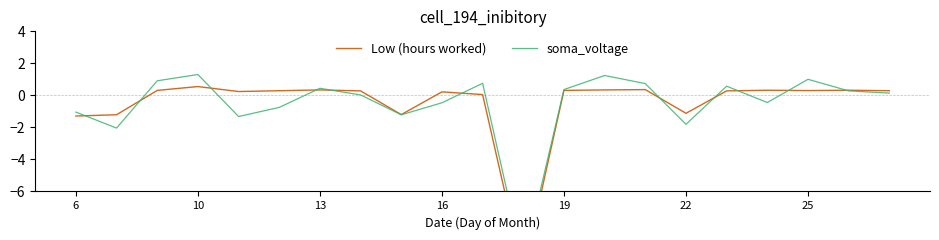

What are all the series names shown in the legend?

Low (hours worked), soma_voltage